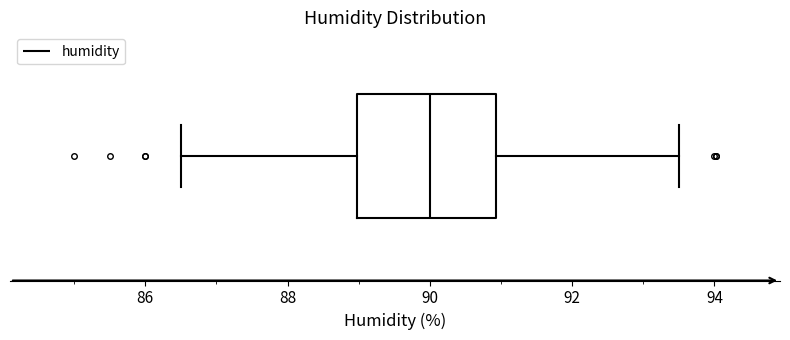

Transcribe this box plot: give where the median line is, the range the box spans, and where the two whiskers end, as read against the x-axis. The values are not printed on the chart, so give them approximately, as read against the axis.

median 90.0, box 89.0 to 91.0, whiskers 86.6 to 93.6